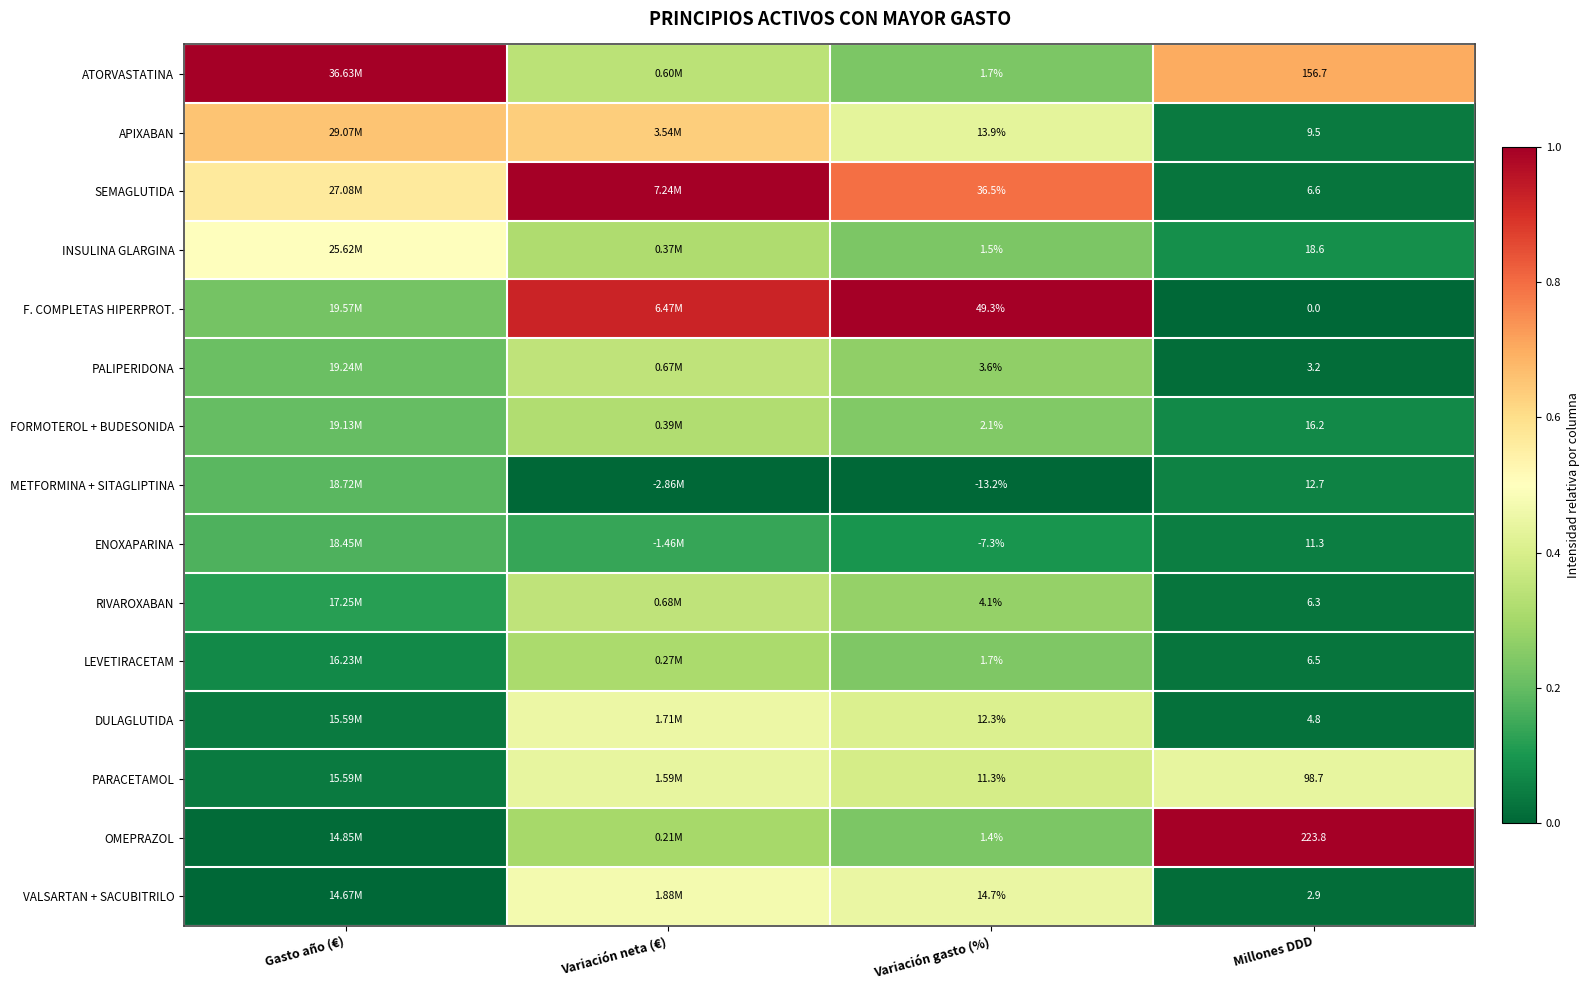

Which series changed the most between Variación gasto (%) and Millones DDD?

OMEPRAZOL